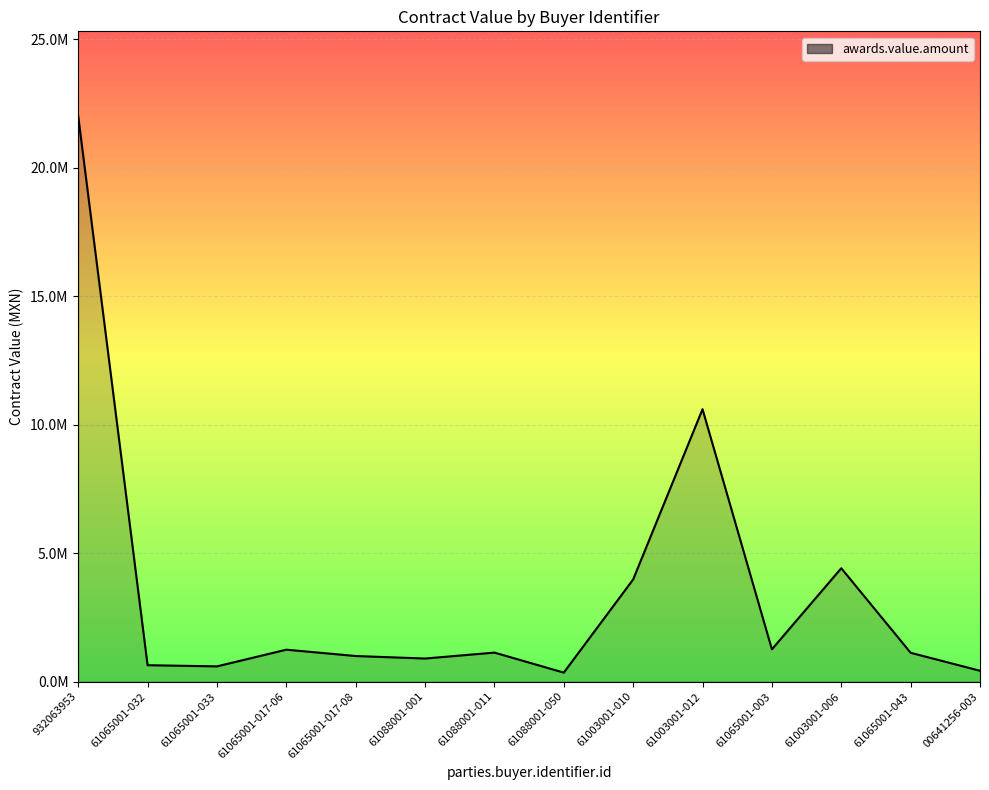

What is the sum of all values?

49658347.9